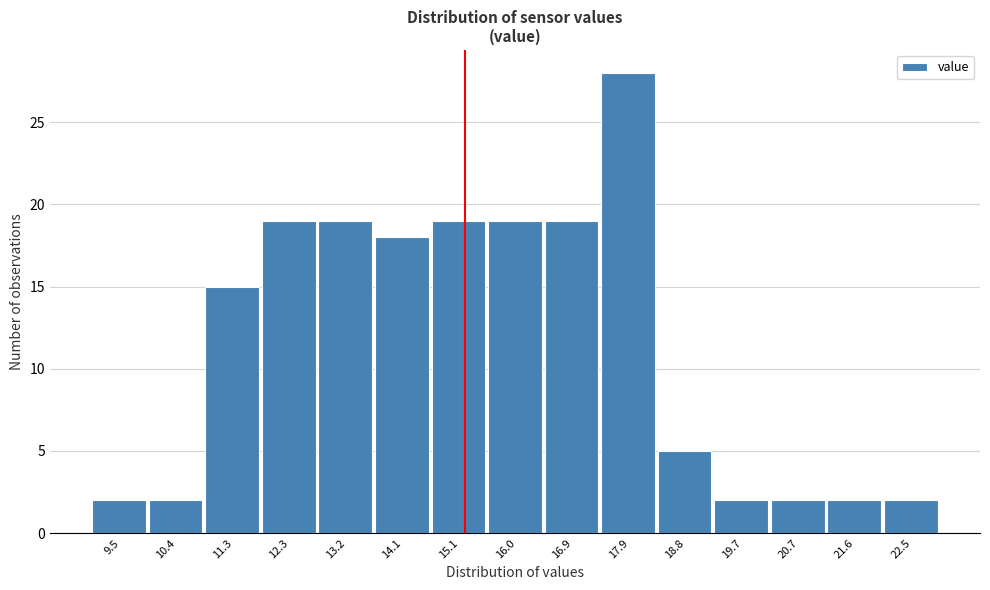

Reading left to right, list every bar in this chart as the range it spans on the x-axis followed by its height. Neither the bar edges nor the heights are printed on the chart, so give them approximately, as read against the axes.

9.0 to 9.9: 2
9.9 to 10.9: 2
10.9 to 11.8: 15
11.8 to 12.7: 19
12.7 to 13.7: 19
13.7 to 14.6: 18
14.6 to 15.5: 19
15.5 to 16.5: 19
16.5 to 17.4: 19
17.4 to 18.3: 28
18.3 to 19.3: 5
19.3 to 20.2: 2
20.2 to 21.1: 2
21.1 to 22.1: 2
22.1 to 23.0: 2